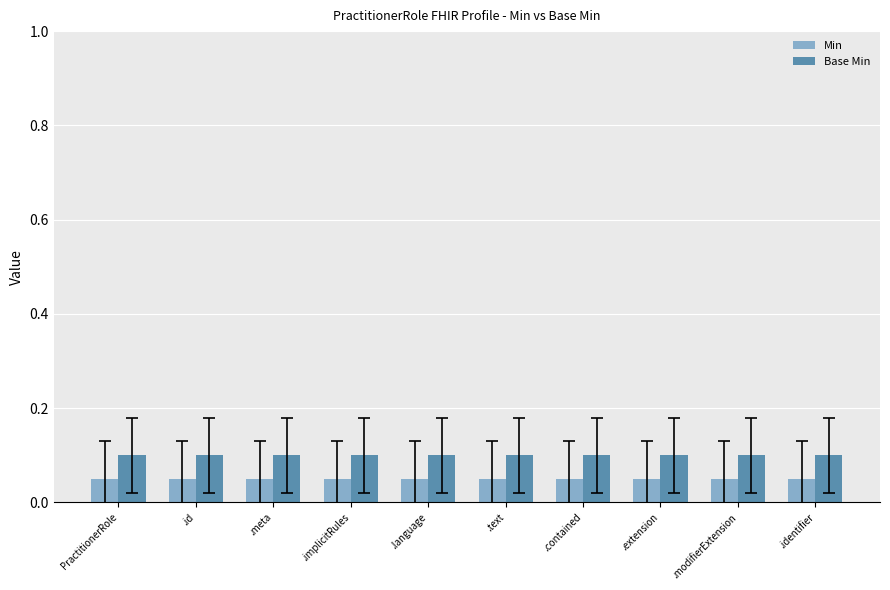

What is the value of the Min bar at the 2nd from the left?

0.1